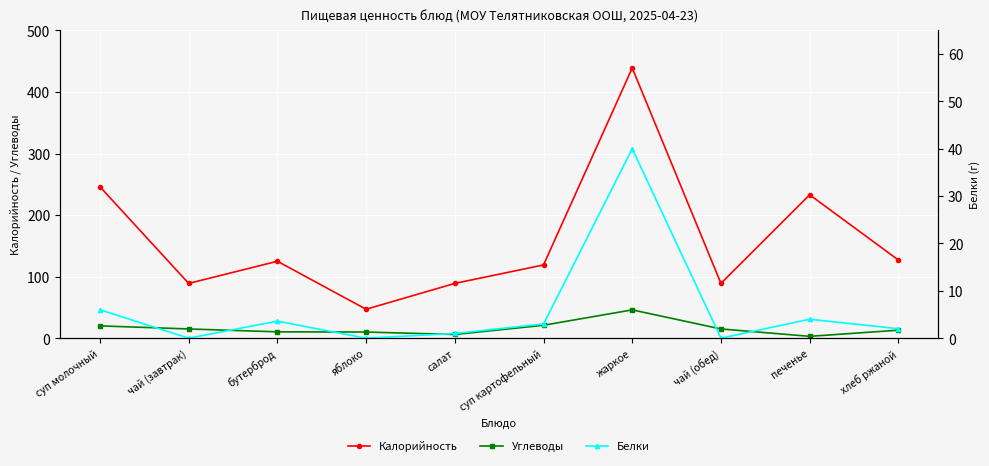

Where do Белки and Углеводы first cross each other?

чай (обед) and печенье